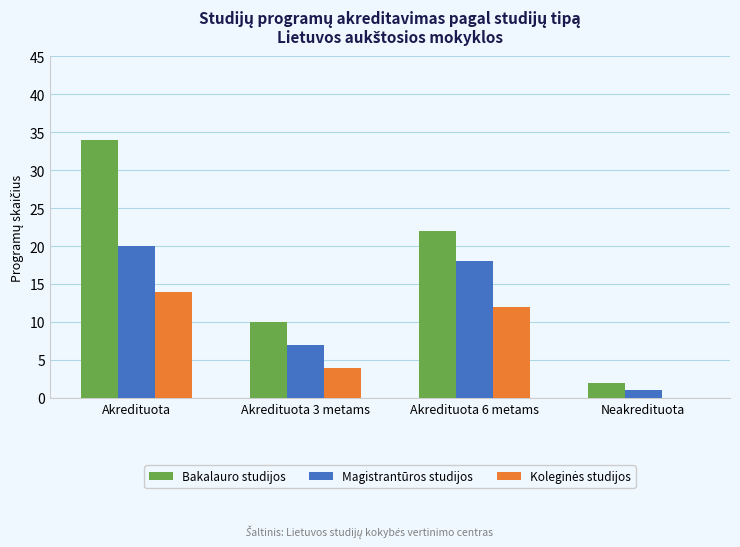

What is the approximate value of Magistrantūros studijos at Akredituota?

20